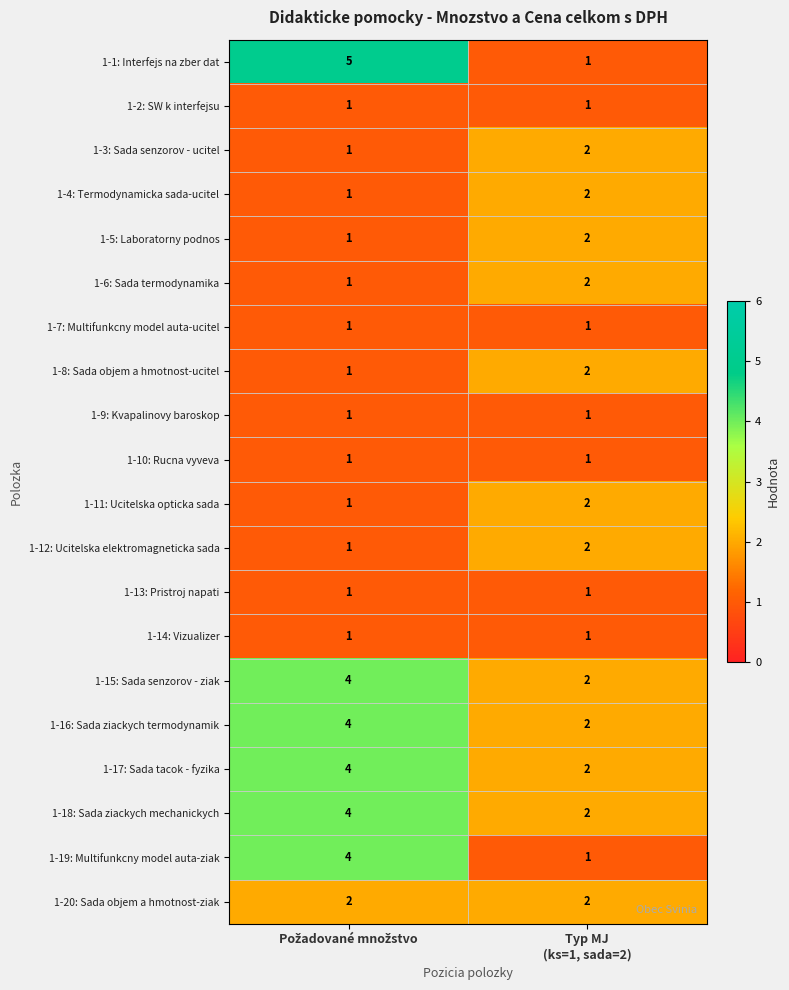

Which series has the largest range (max minus min)?

1-1: Interfejs na zber dat